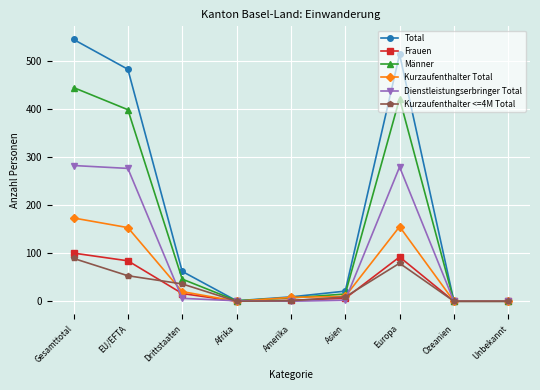

Which label corresponds to the largest value in the chart?

Gesamttotal